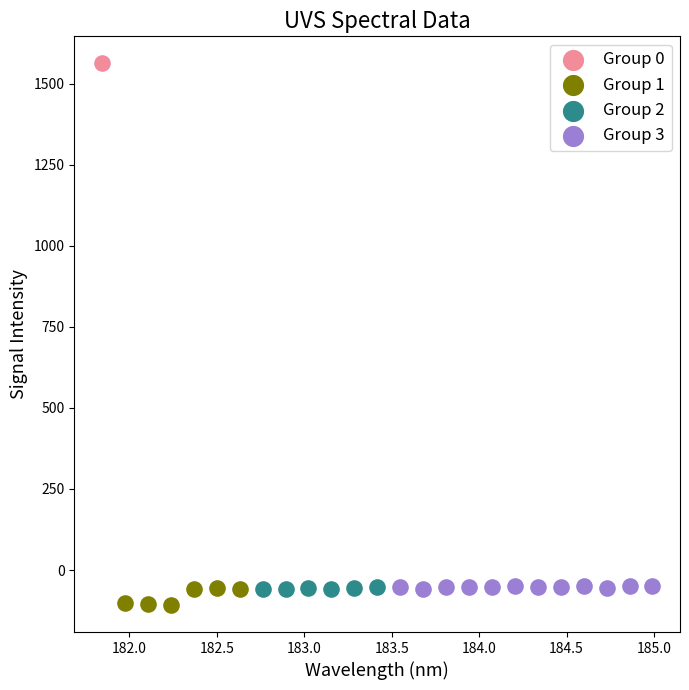

Which series reaches the minimum Y coordinate?

Group 1